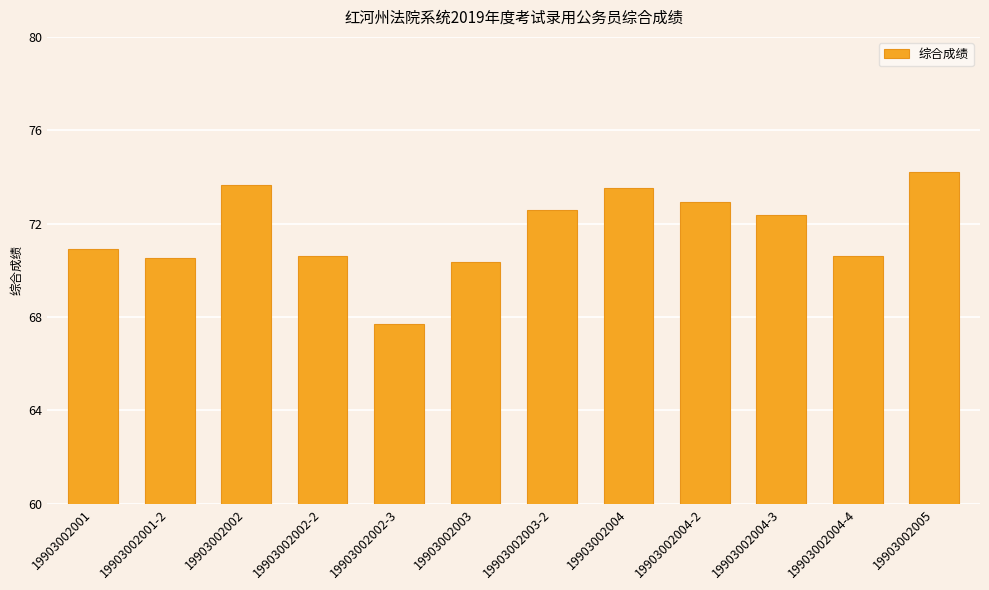

What is the greatest value displayed?

74.2